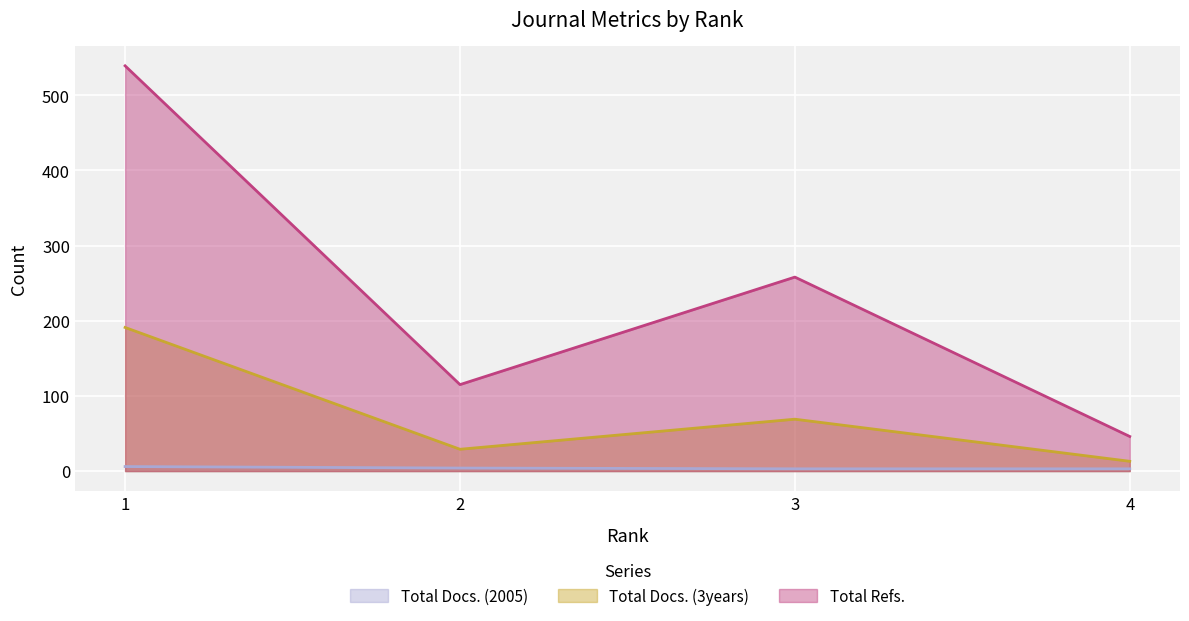

Which series changed the most between 3 and 4?

Total Refs.